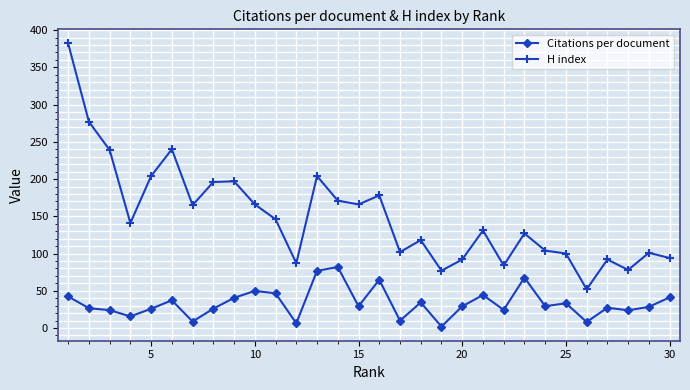

What is the value of the H index point at the 6th from the left?

240.0